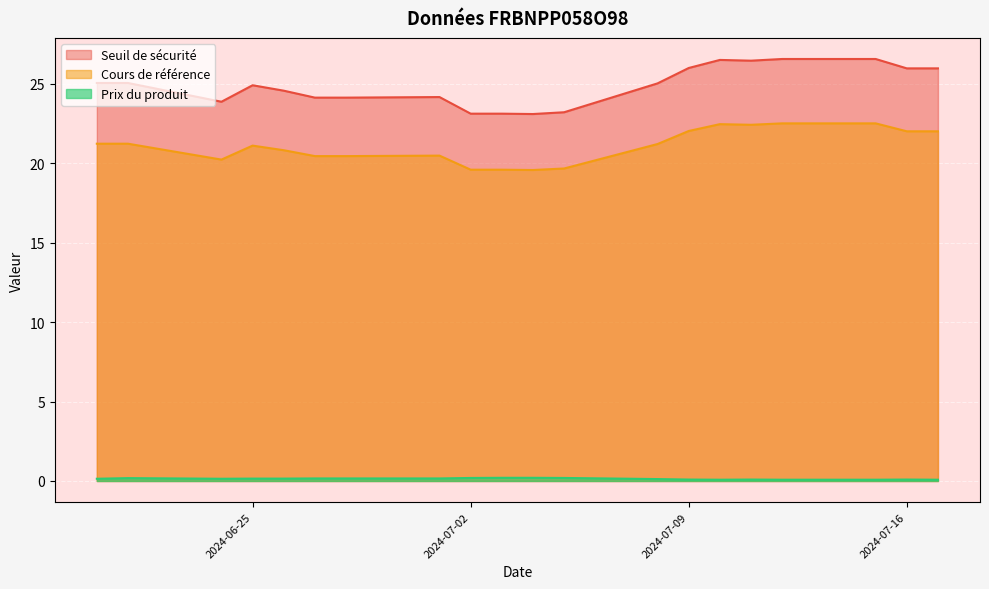

Rank the categories by Cours de référence value from highest to lowest.

2024-07-15, 2024-07-12, 2024-07-10, 2024-07-11, 2024-07-09, 2024-07-17, 2024-07-16, 2024-06-21, 2024-06-20, 2024-07-08, 2024-06-25, 2024-06-26, 2024-07-01, 2024-06-28, 2024-06-27, 2024-06-24, 2024-07-05, 2024-07-03, 2024-07-02, 2024-07-04